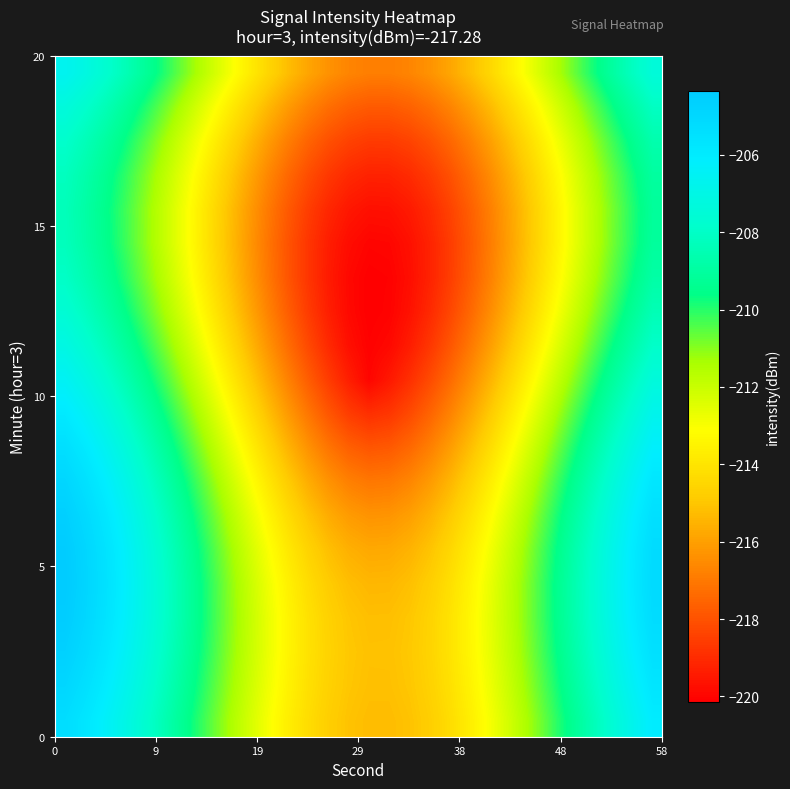

What is the smallest value displayed?

-220.1